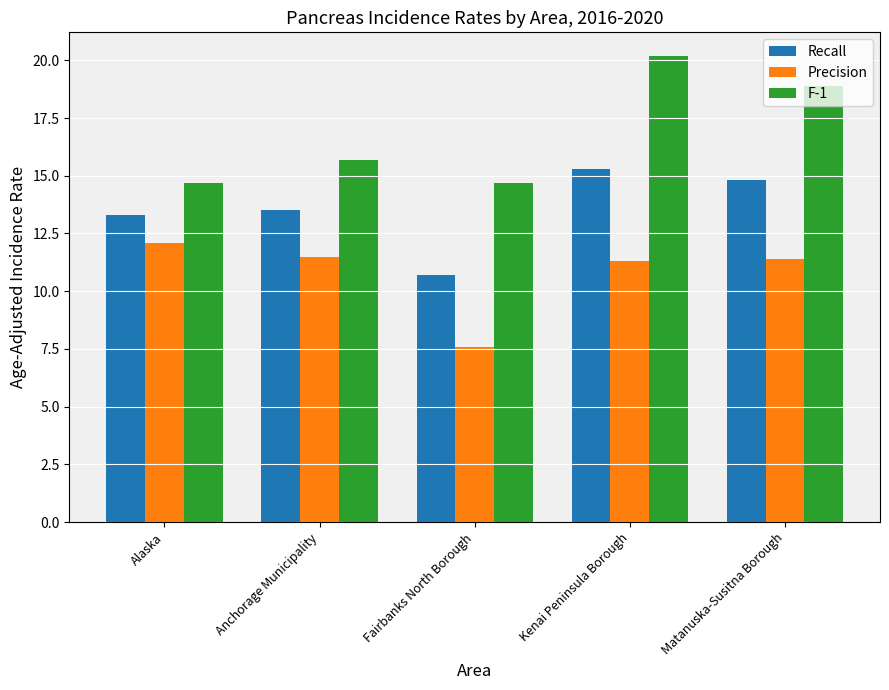

Which series changed the most between Fairbanks North Borough and Matanuska-Susitna Borough?

F-1